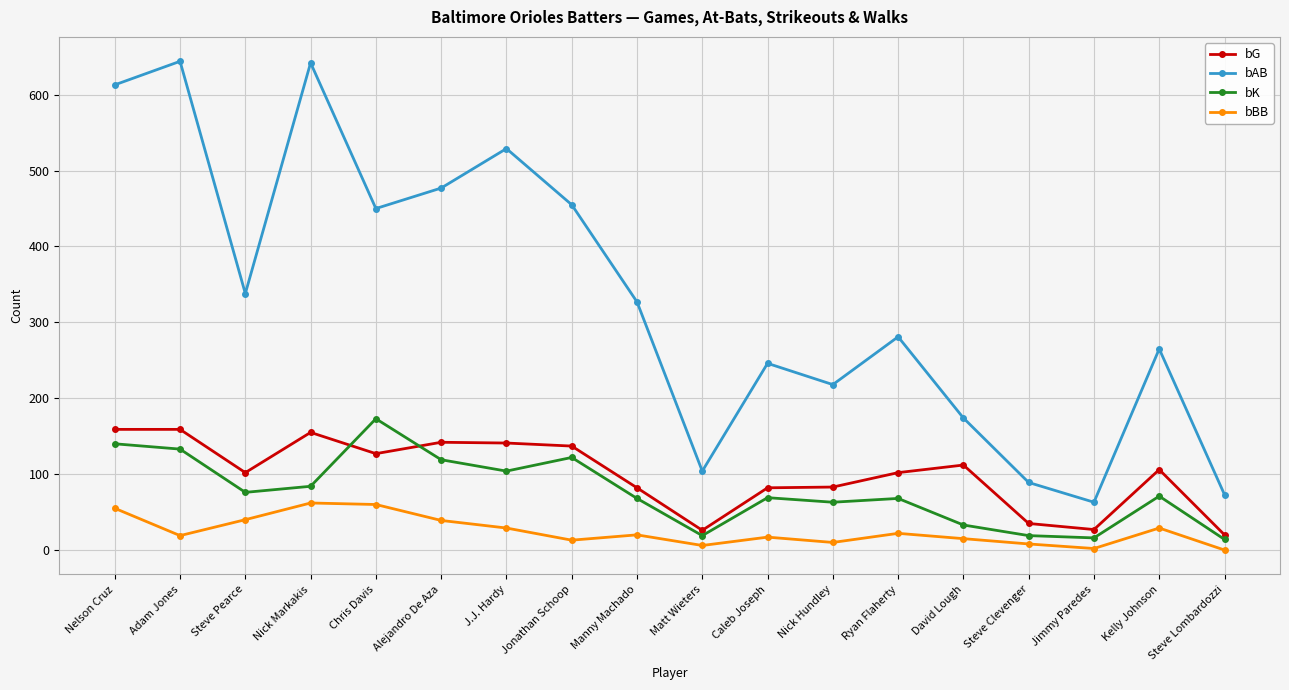

What position from the right is Nick Markakis?

15